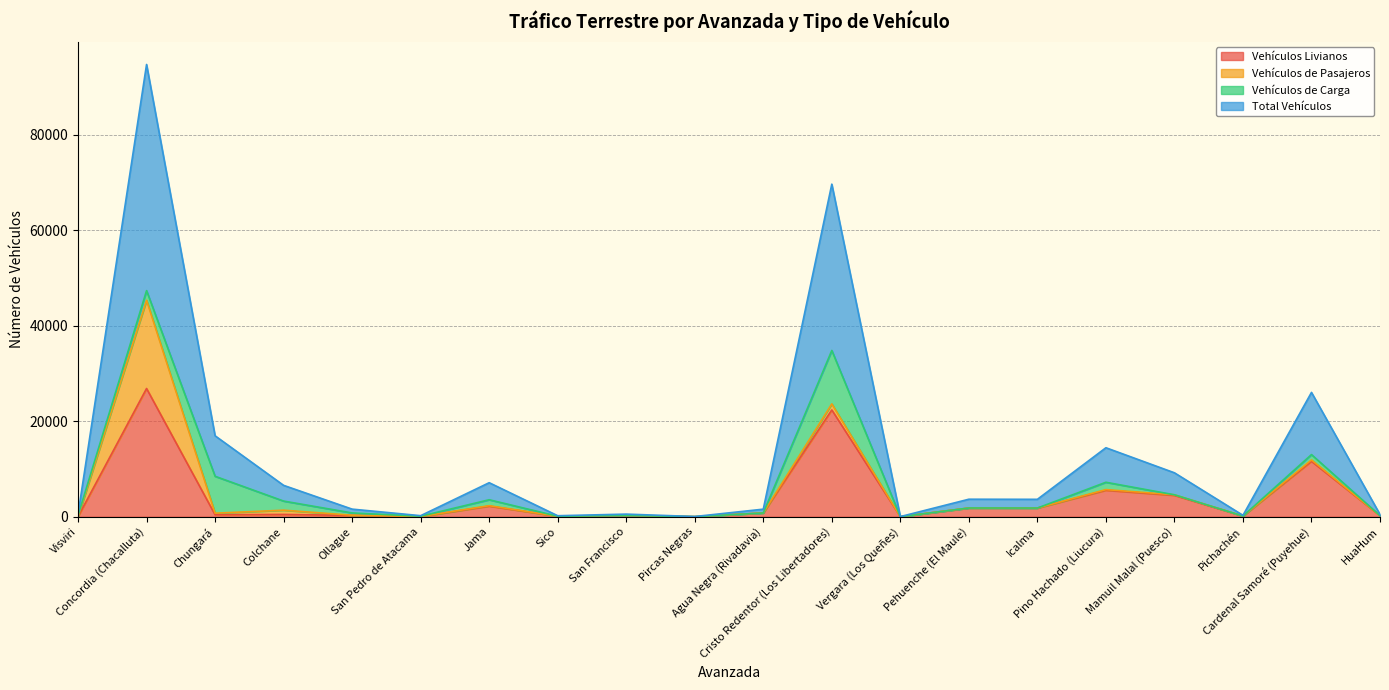

True or false: Vehículos Livianos has a value of 27 at Visviri.

True